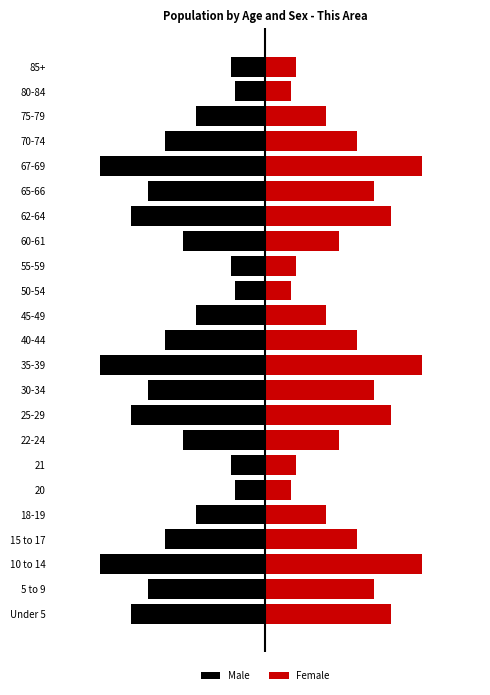

Is it true that Male equals -7 at 20?

True